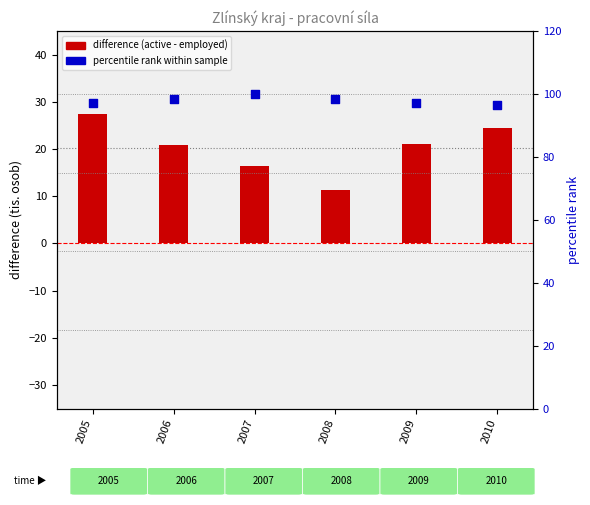

Which series reaches the maximum Y coordinate?

percentile rank within sample